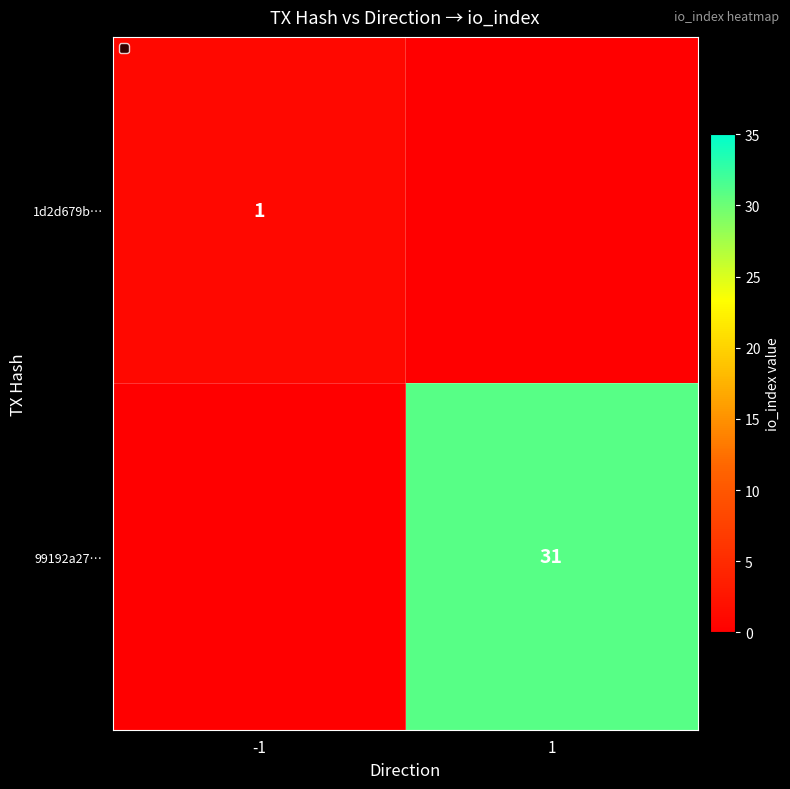

What is the minimum value shown in the chart?

1.0